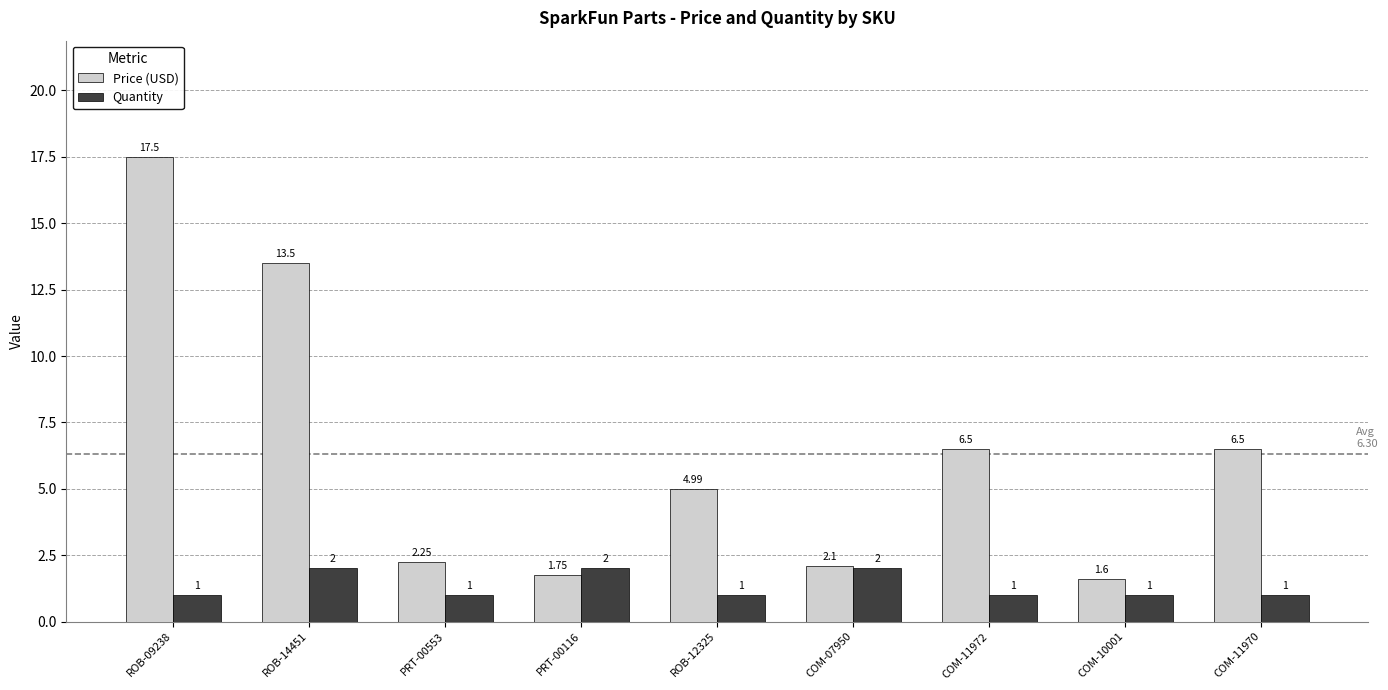

Which series has the largest total across all categories?

Price (USD)